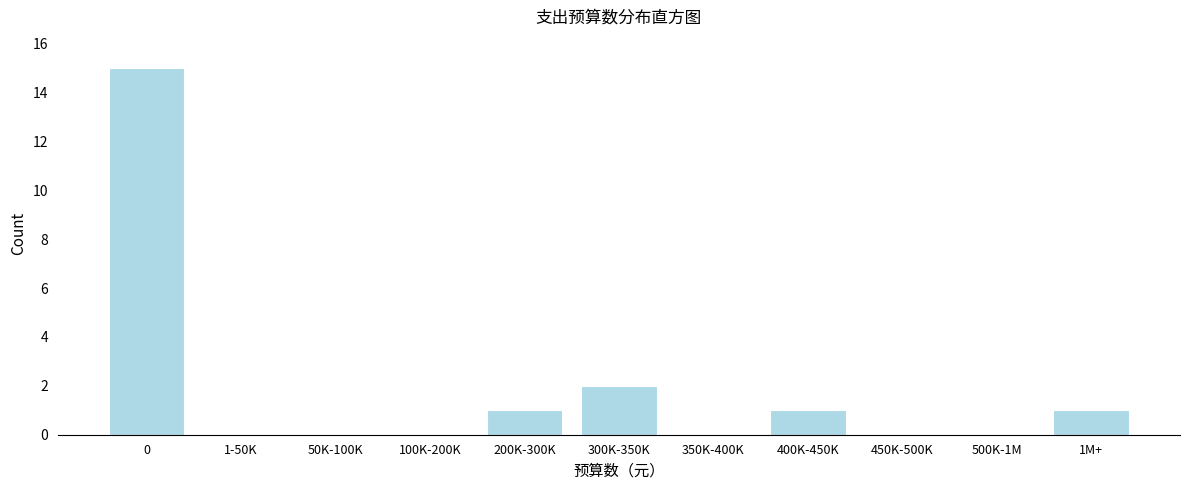

Reading left to right, extract all data points from this chart.

0=15	1-50K=0	50K-100K=0	100K-200K=0	200K-300K=1	300K-350K=2	350K-400K=0	400K-450K=1	450K-500K=0	500K-1M=0	1M+=1